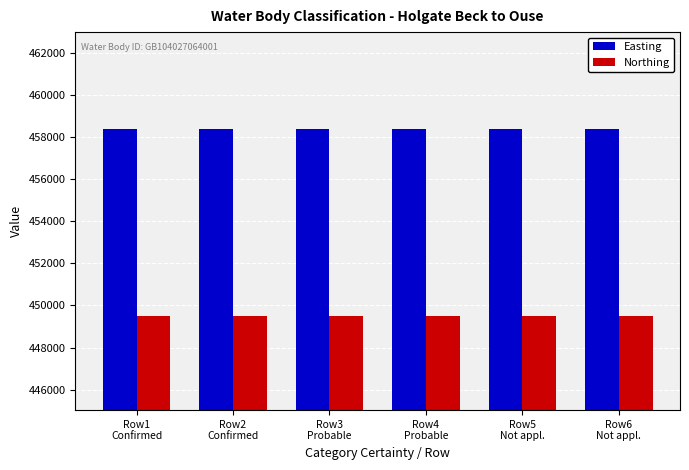

What is the smallest value displayed?

449524